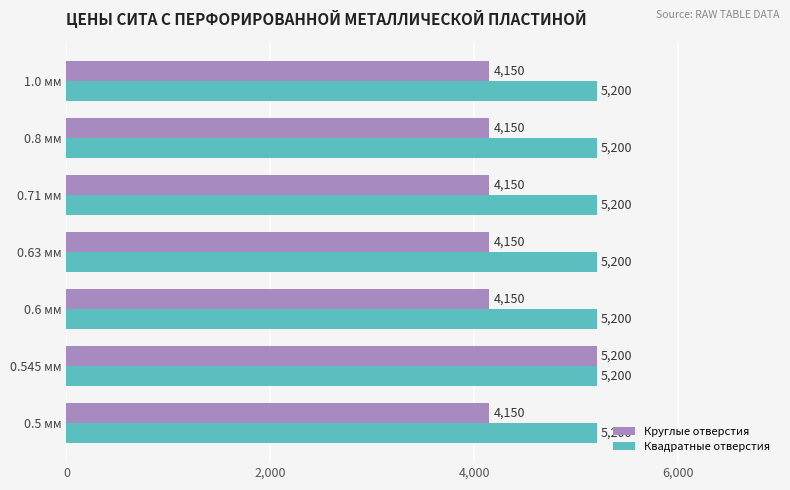

At which category is the sum across all series the highest?

0.545 мм